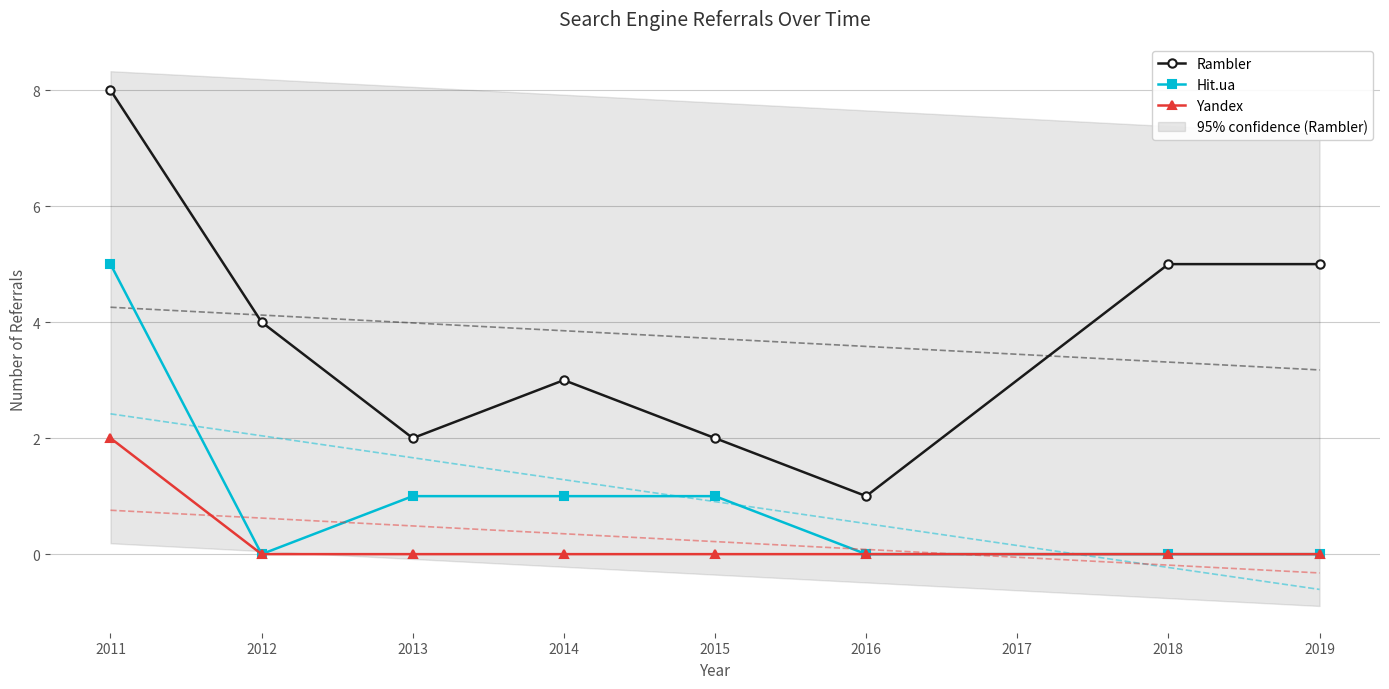

How many lines are shown in the chart?

3